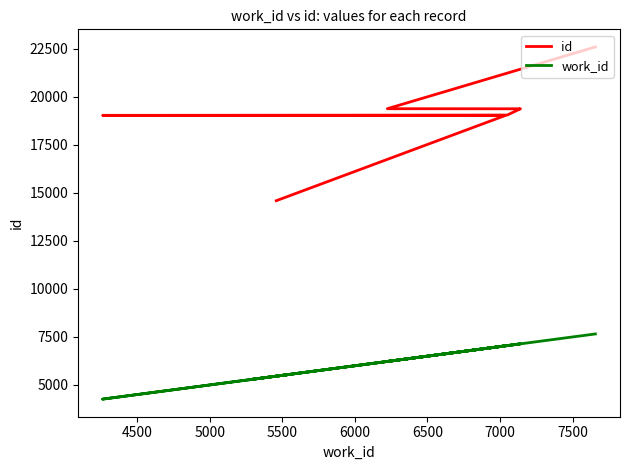

True or false: work_id and id intersect in this chart.

False